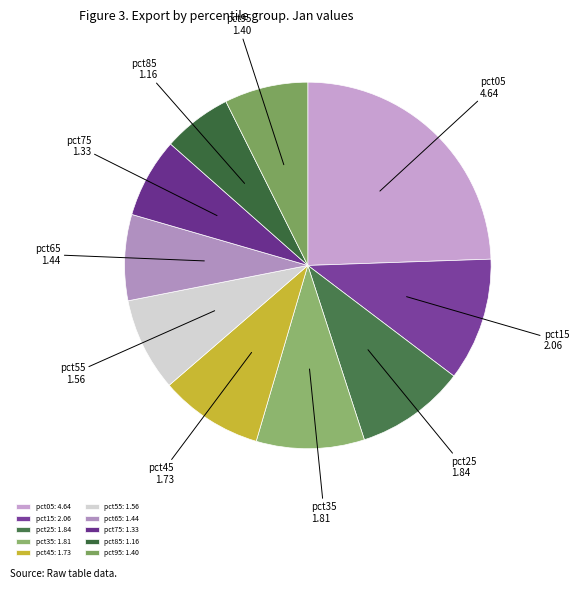

Is there a majority slice in this chart?

No